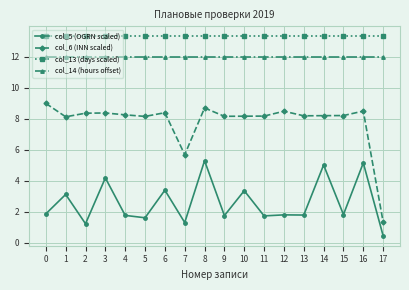

What is the sum of the col_14 (hours offset) values at 8 and 14?

24.0